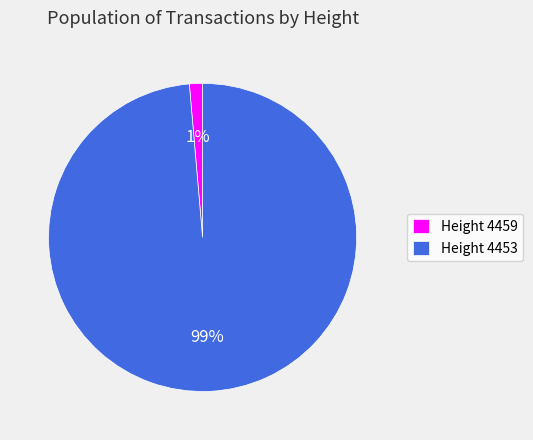

Is the sum of Height 4459 and Height 4453 greater than half?

Yes